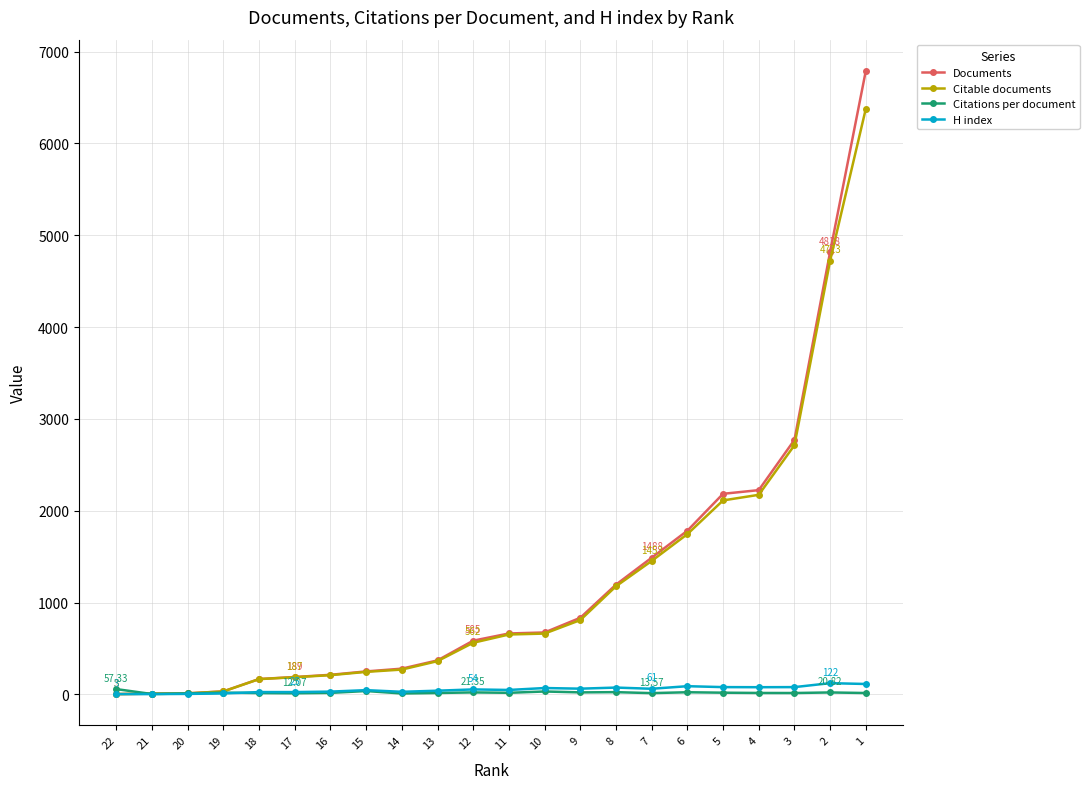

Where is Documents nearest to the value 3396?

3